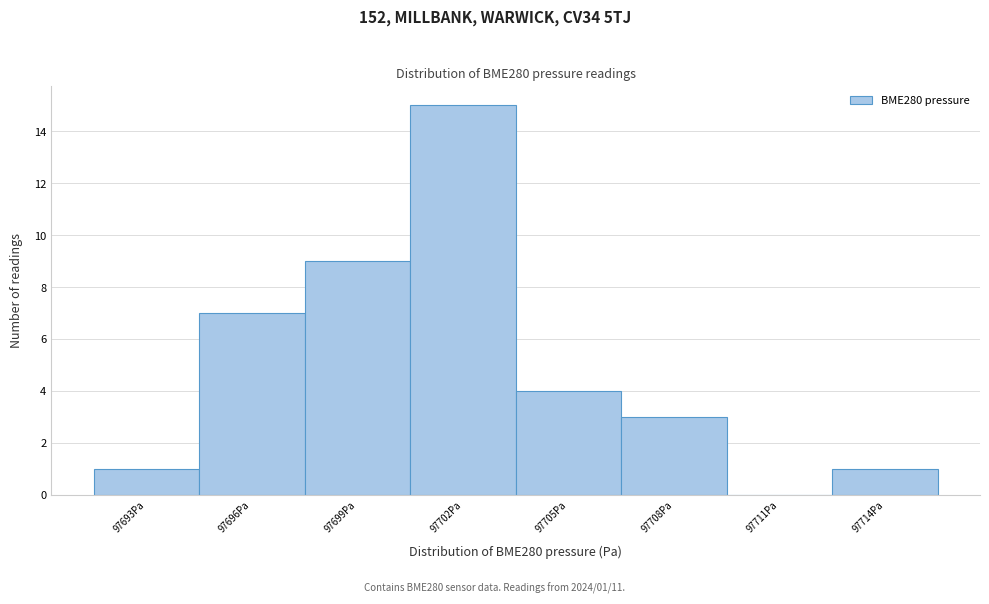

Reading left to right, transcribe all the data shown in this chart.

97693Pa=1	97696Pa=7	97699Pa=9	97702Pa=15	97705Pa=4	97708Pa=3	97711Pa=0	97714Pa=1